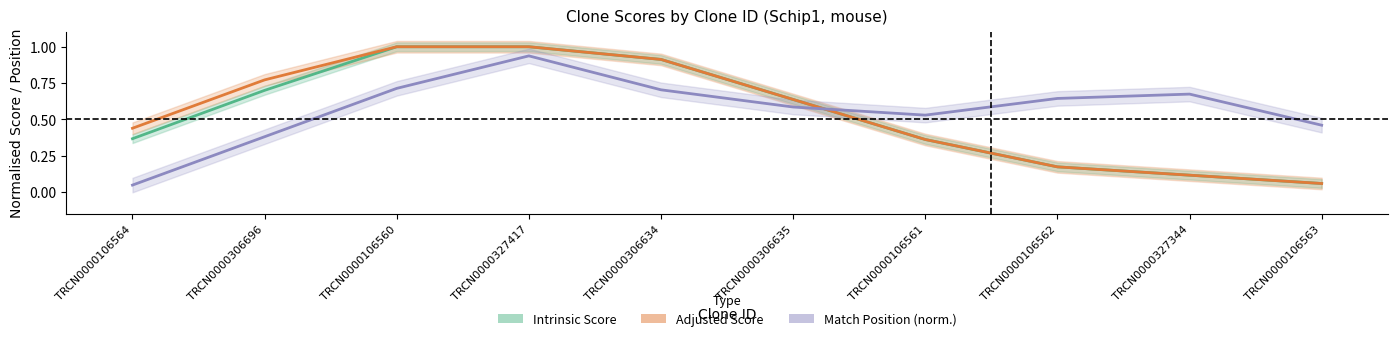

What is the difference between the maximum and second lowest values in the Intrinsic Score series?

0.9